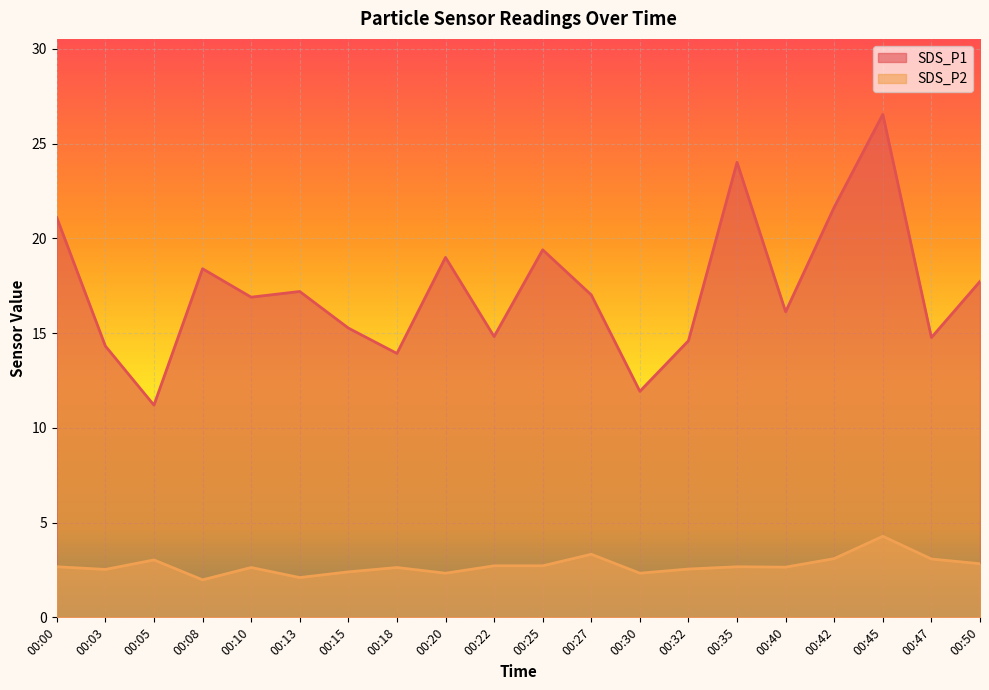

Where is the first local maximum for SDS_P1?

00:08